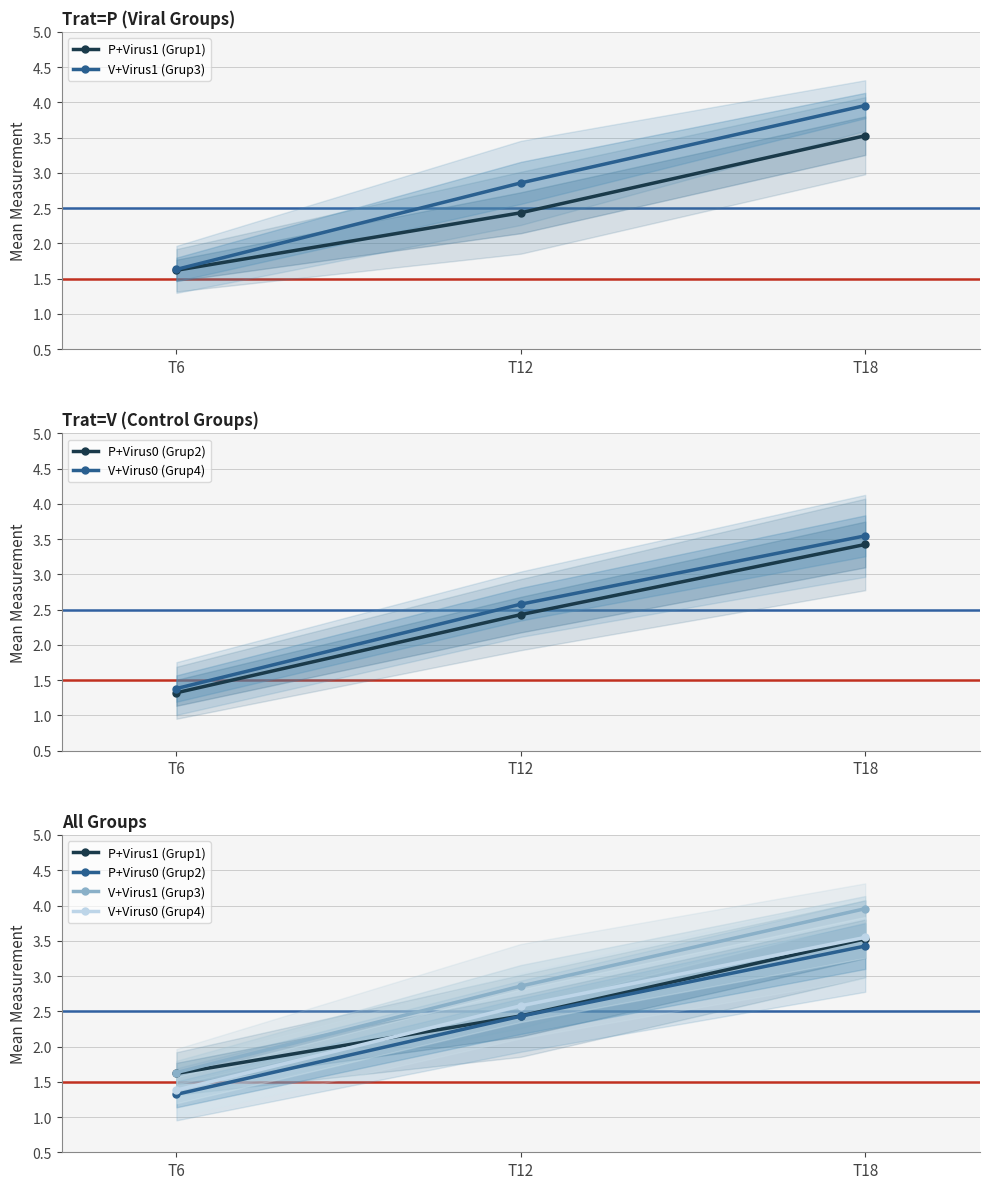

Where is P+Virus0 (Grup2) nearest to the value 2?

T12